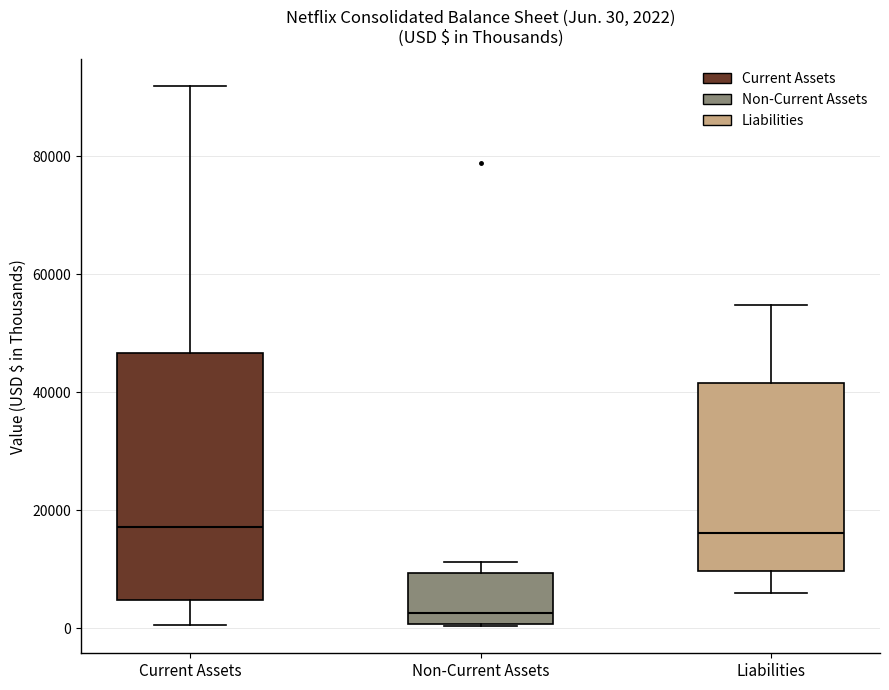

Comparing the boxes themselves (not the whiskers), which one is the tallest?

Current Assets